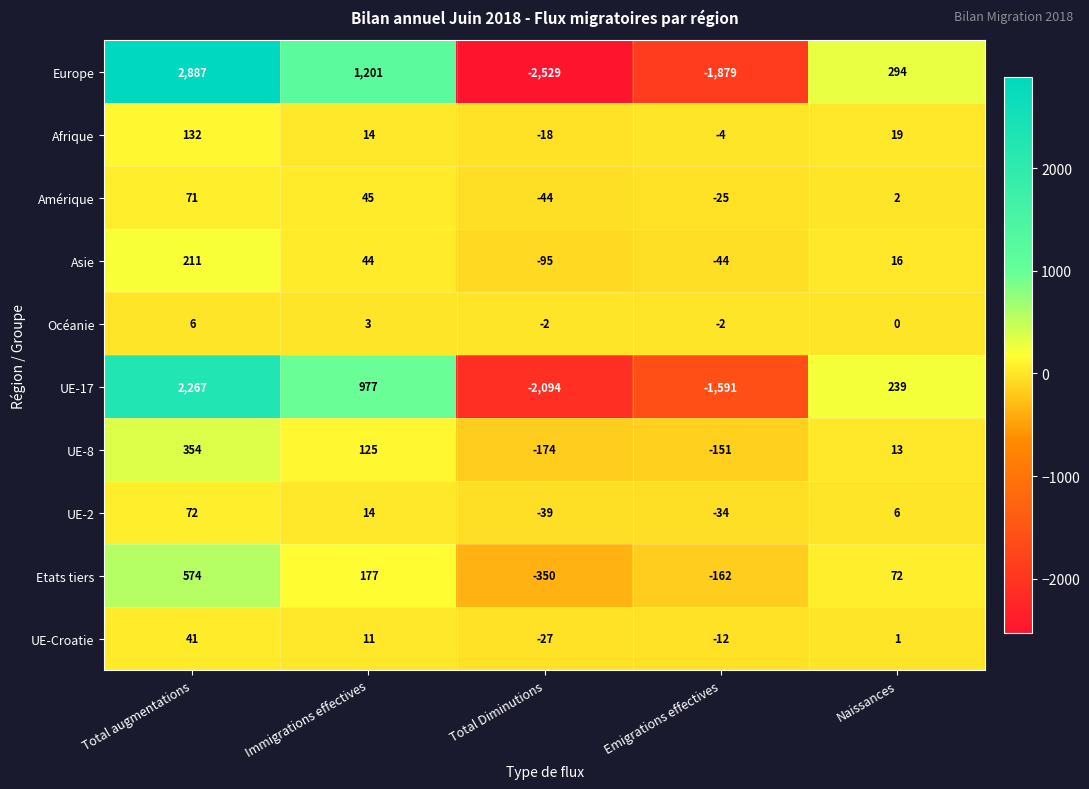

What is the difference between the maximum and minimum values in the UE-2 series?

111